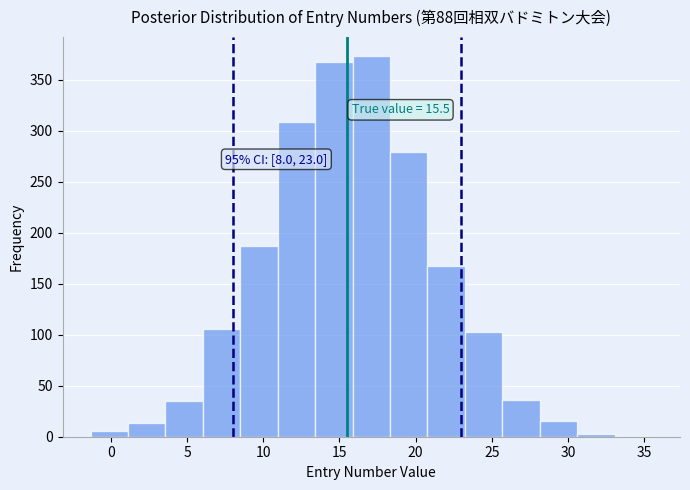

Which range on the x-axis has the tallest bar?

16.0 to 18.5